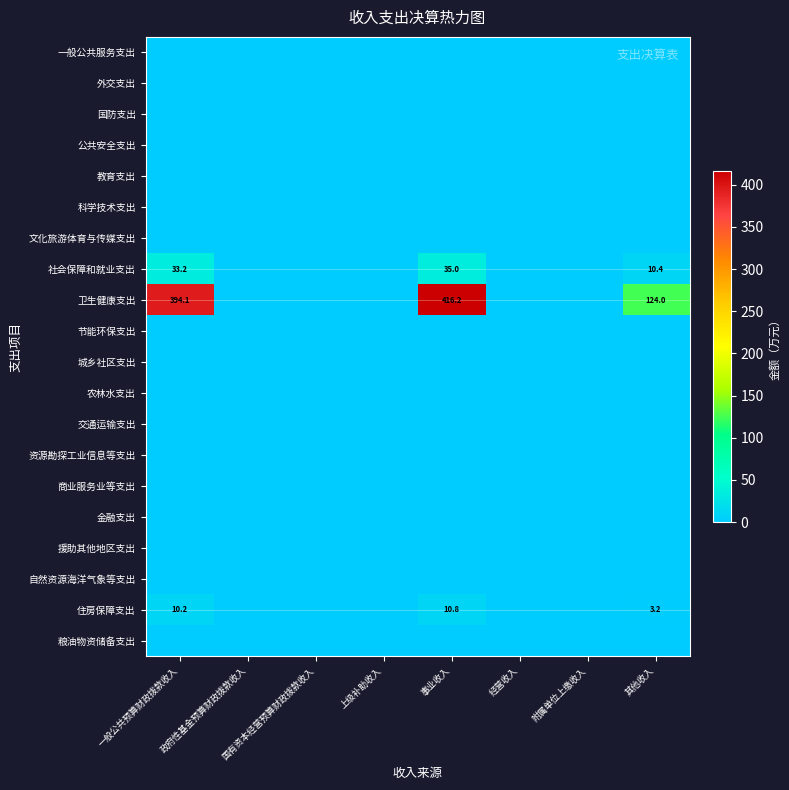

True or false: 卫生健康支出 has a value of 571.2 at 事业收入.

False